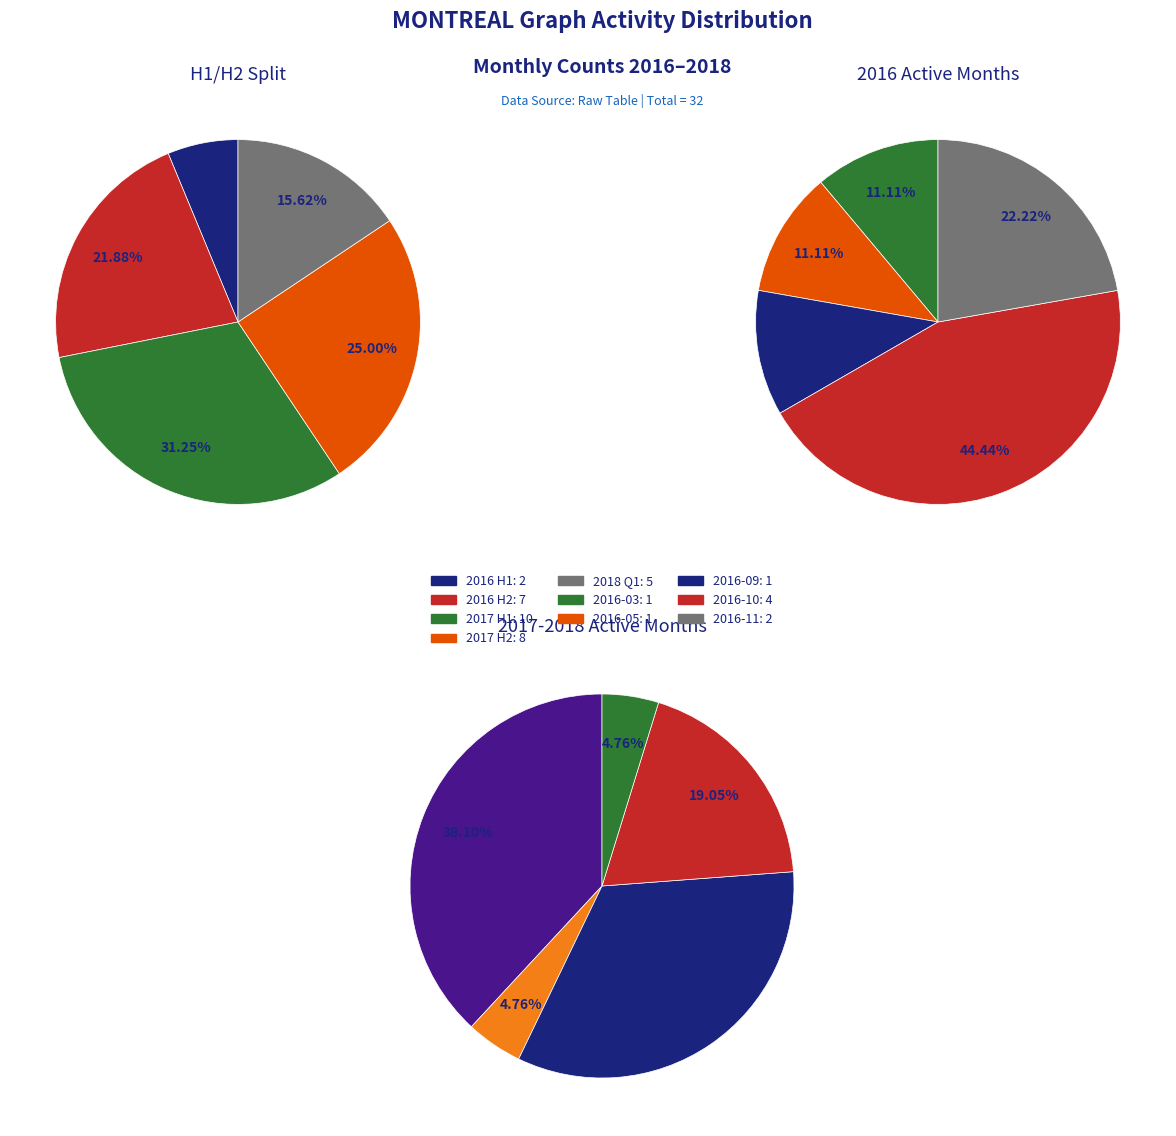

Between 2016-05 and 2016-10, which is larger?

2016-10